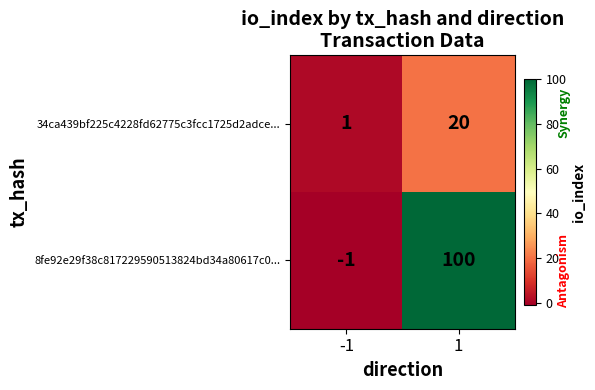

What is the difference between the maximum and minimum values in the 8fe92e29f38c817229590513824bd34a80617c0... series?

101